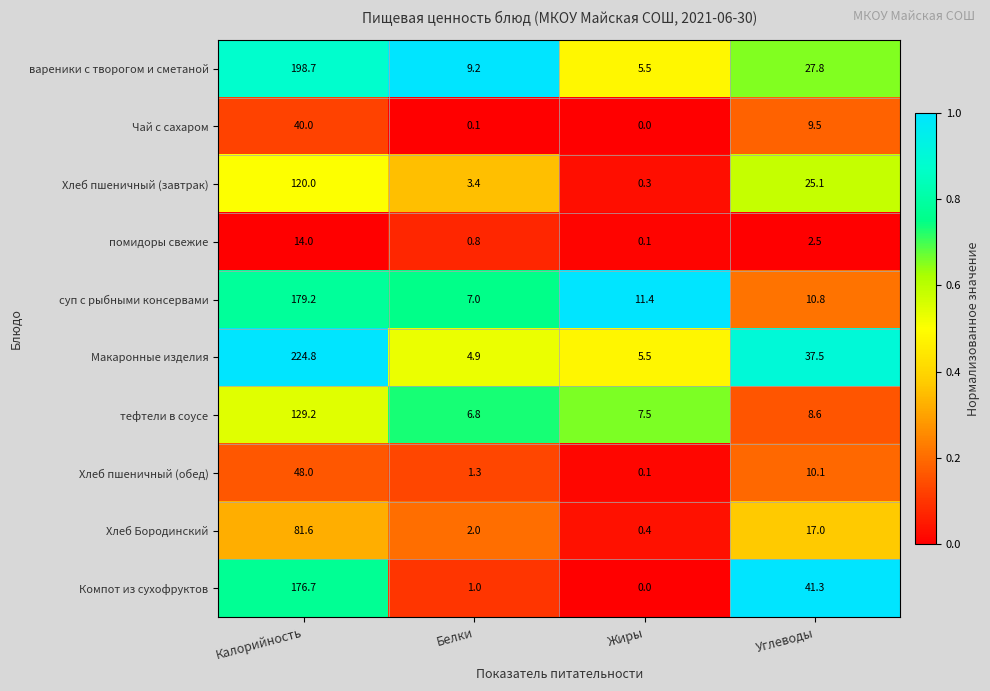

Which series has the largest total across all categories?

Макаронные изделия